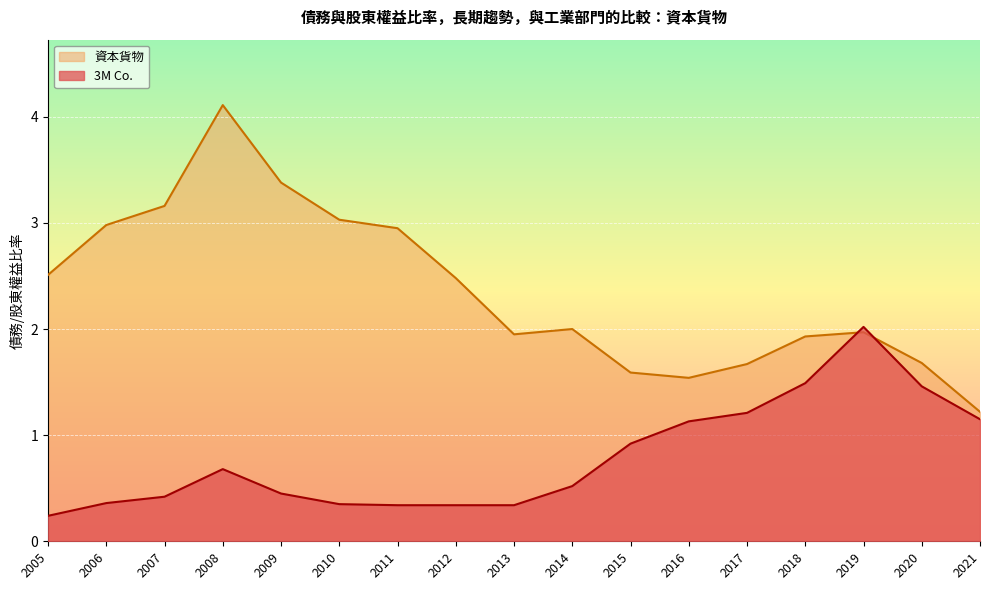

Is it true that 資本貨物 equals 3.0 at 2006?

True